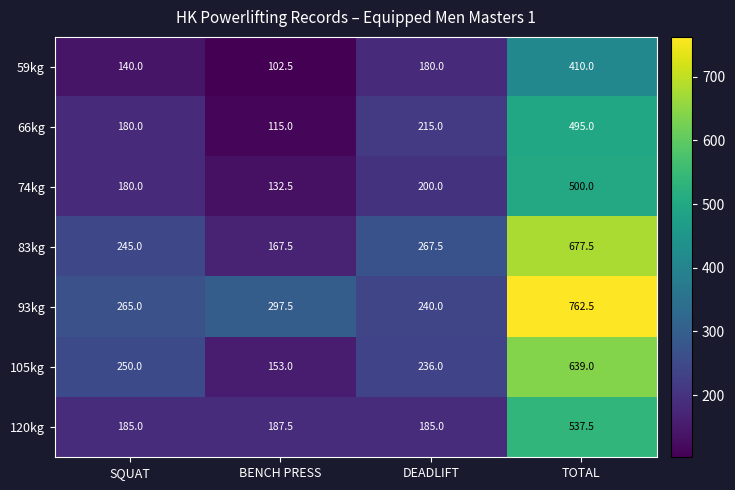

Rank the series by their maximum value, from lowest to highest.

59kg, 66kg, 74kg, 120kg, 105kg, 83kg, 93kg